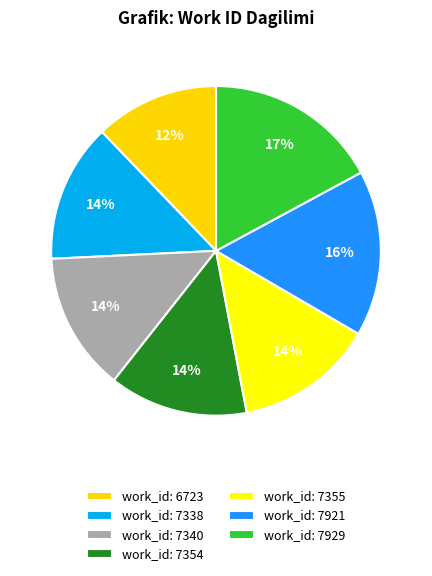

Which slice is the smallest?

6723